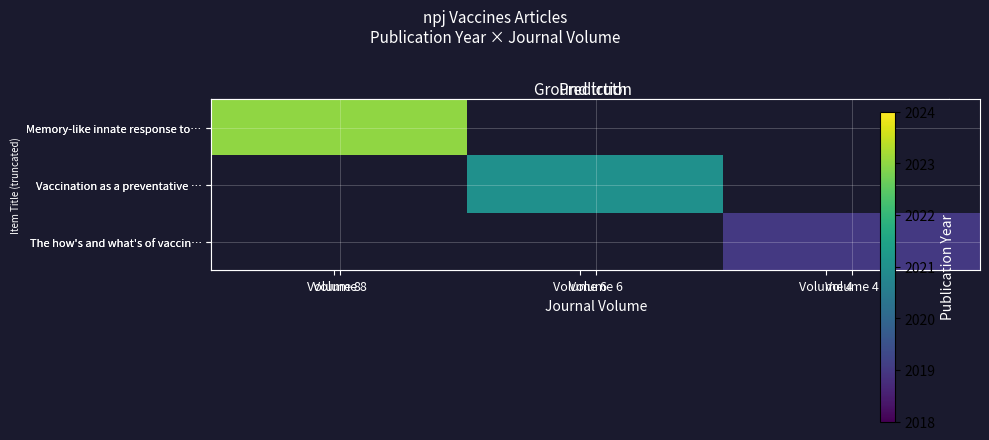

How many series are shown in this chart?

3